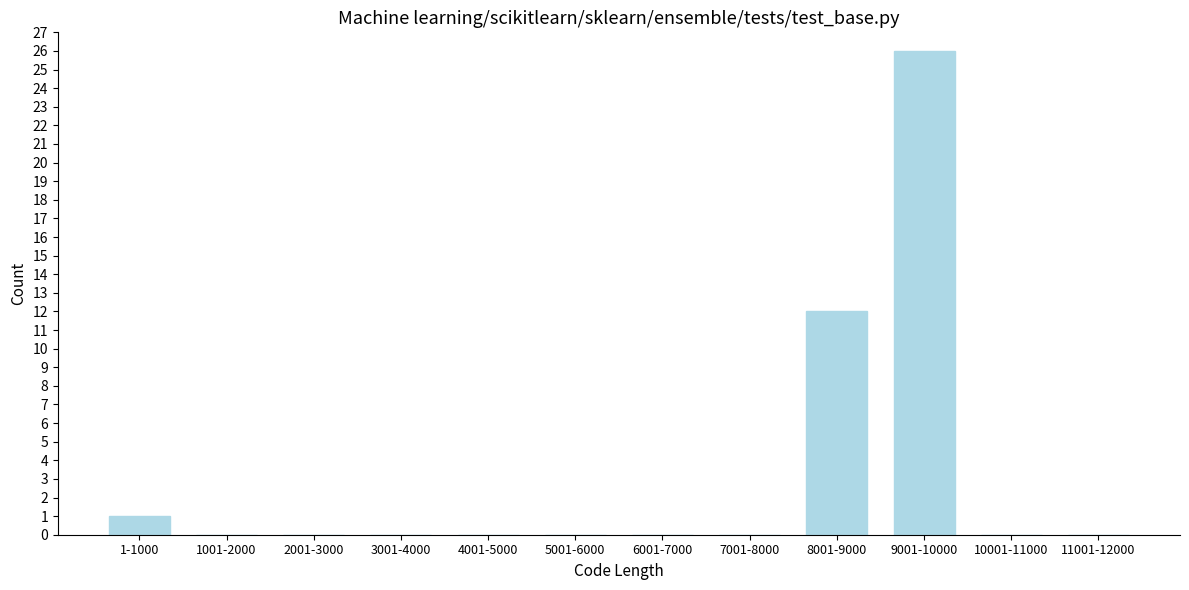

Reading left to right, transcribe all the data shown in this chart.

1-1000=1	1001-2000=0	2001-3000=0	3001-4000=0	4001-5000=0	5001-6000=0	6001-7000=0	7001-8000=0	8001-9000=12	9001-10000=26	10001-11000=0	11001-12000=0